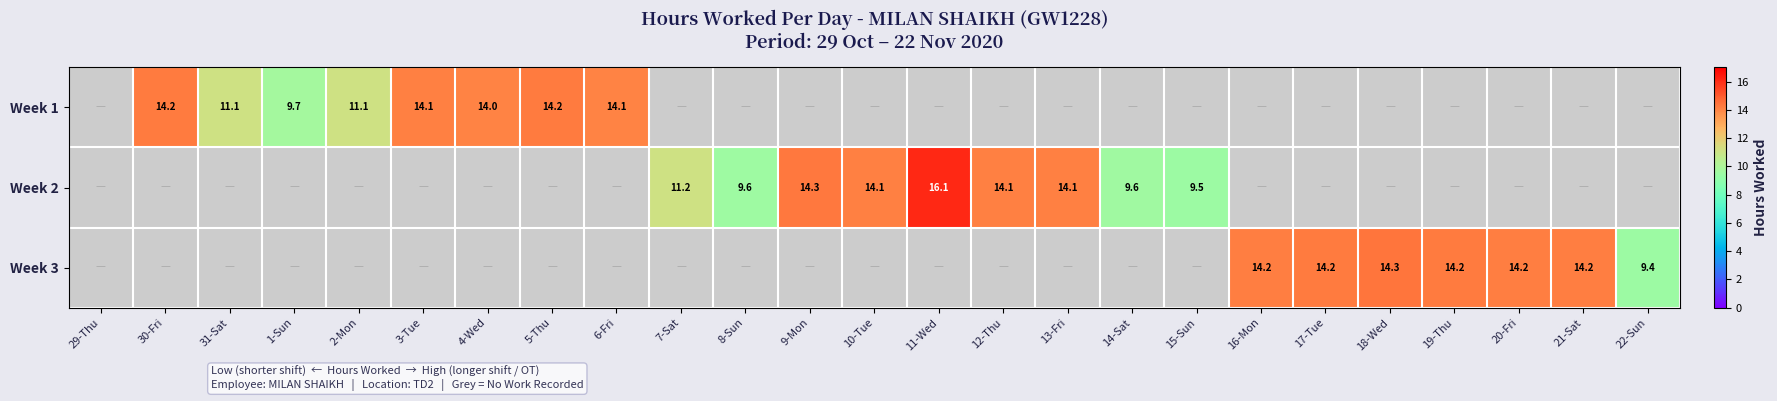

Is the value of Week 1 at 5-Thu greater than the value of Week 2 at 15-Sun?

Yes